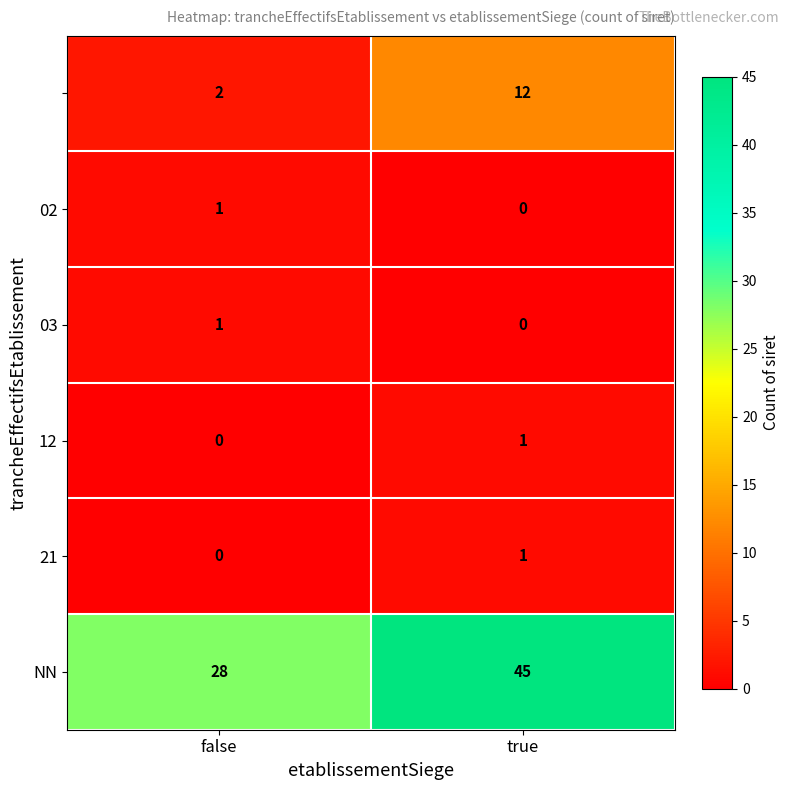

What is the total value across all series at true?

59